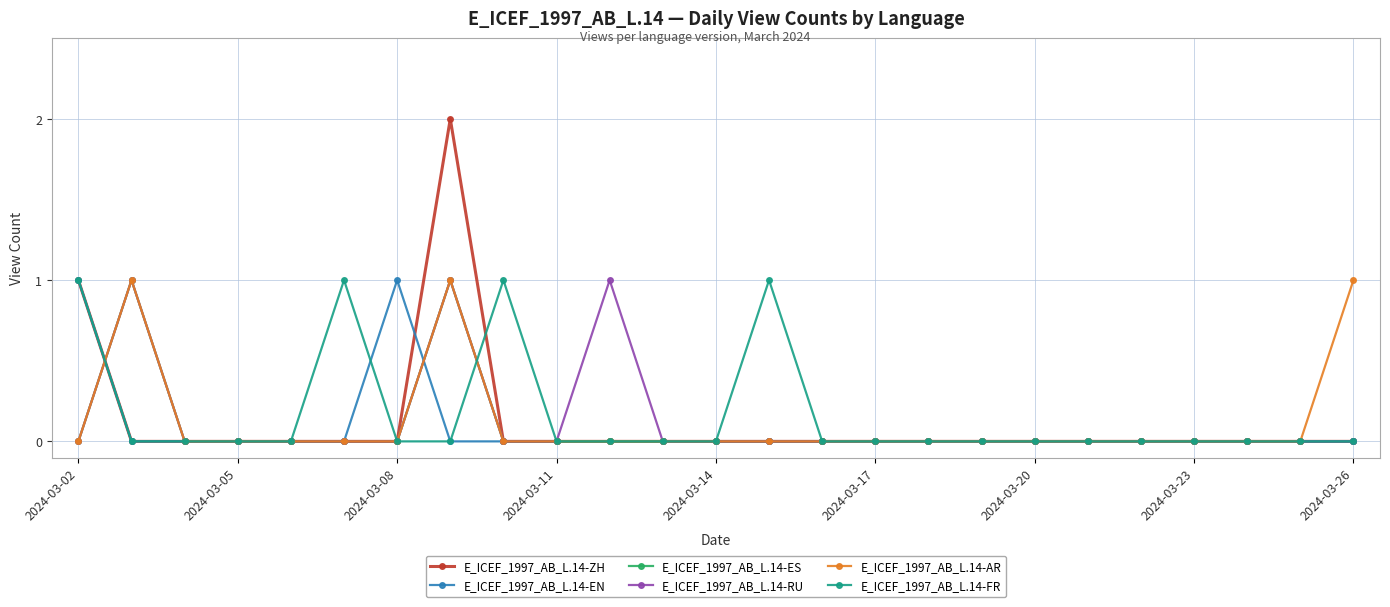

True or false: E_ICEF_1997_AB_L.14-RU has more than 2 points higher than both neighbors.

True